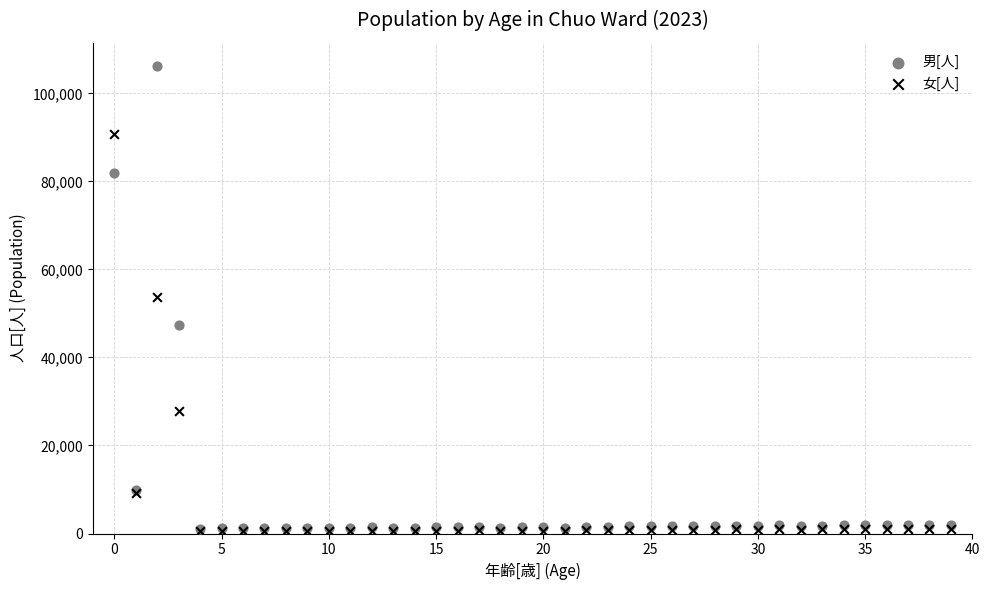

Which series has the widest spread of Y values?

男[人]